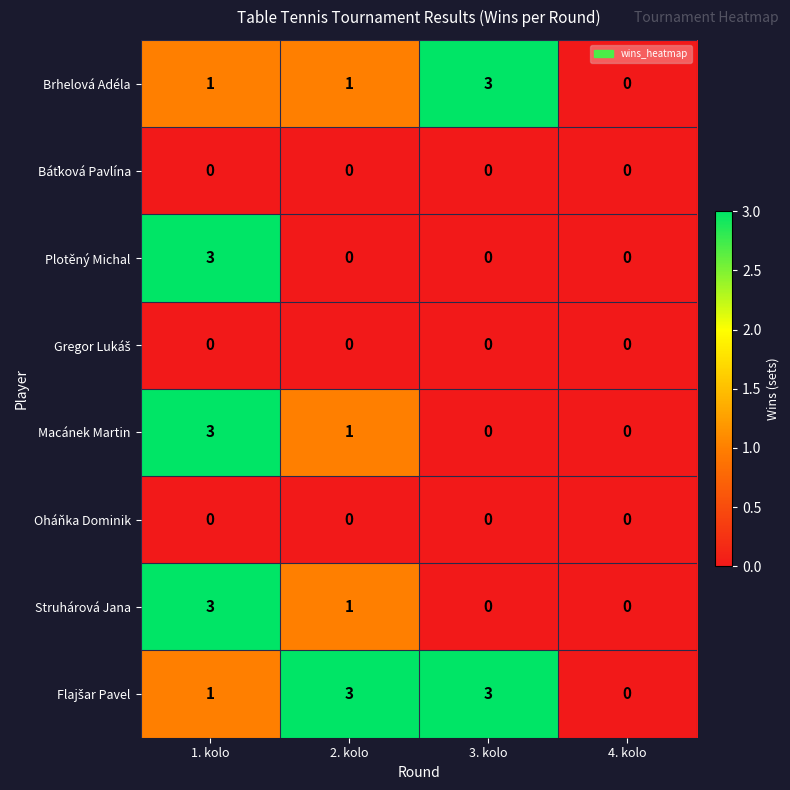

Which series changed the most between 1. kolo and 2. kolo?

Plotěný Michal